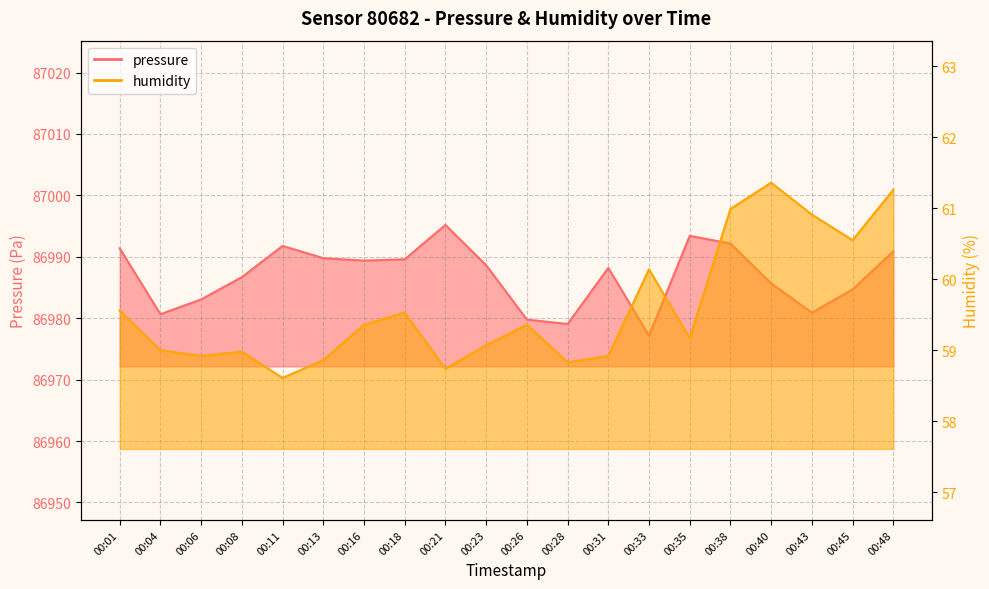

Rank the series by their maximum value, from lowest to highest.

humidity, pressure